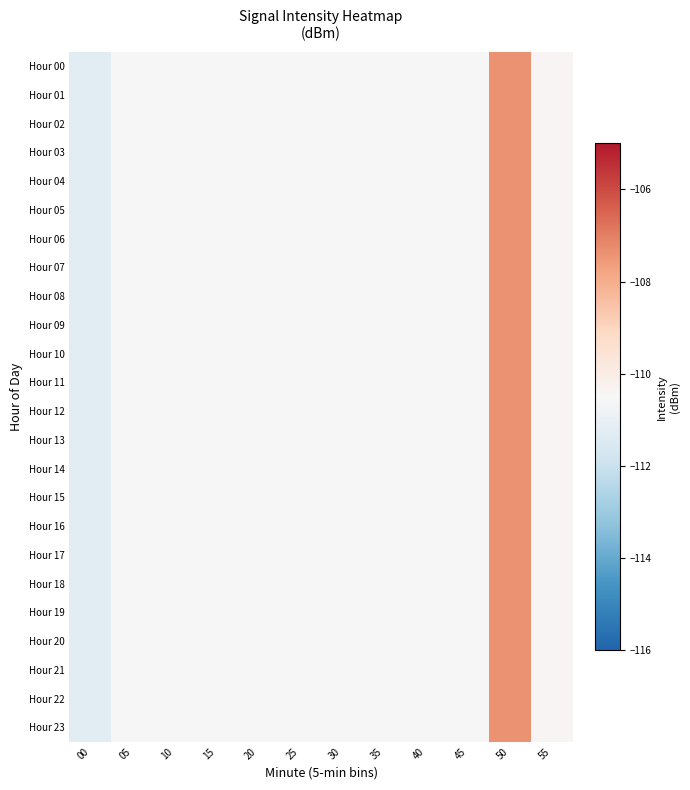

At how many categories does at least one series exceed -110?

1